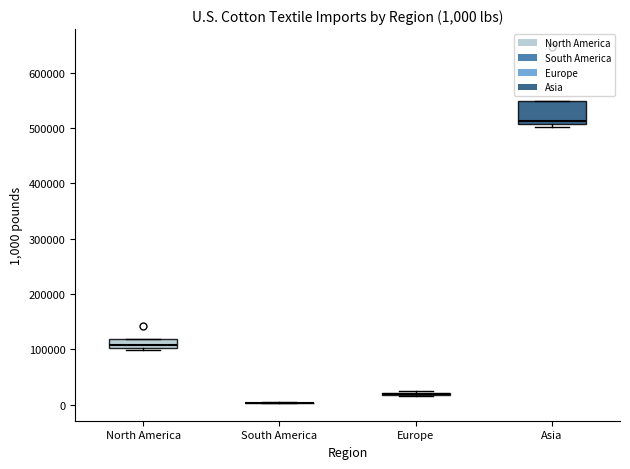

Which box is the tallest, from its lower edge to its upper edge?

Asia